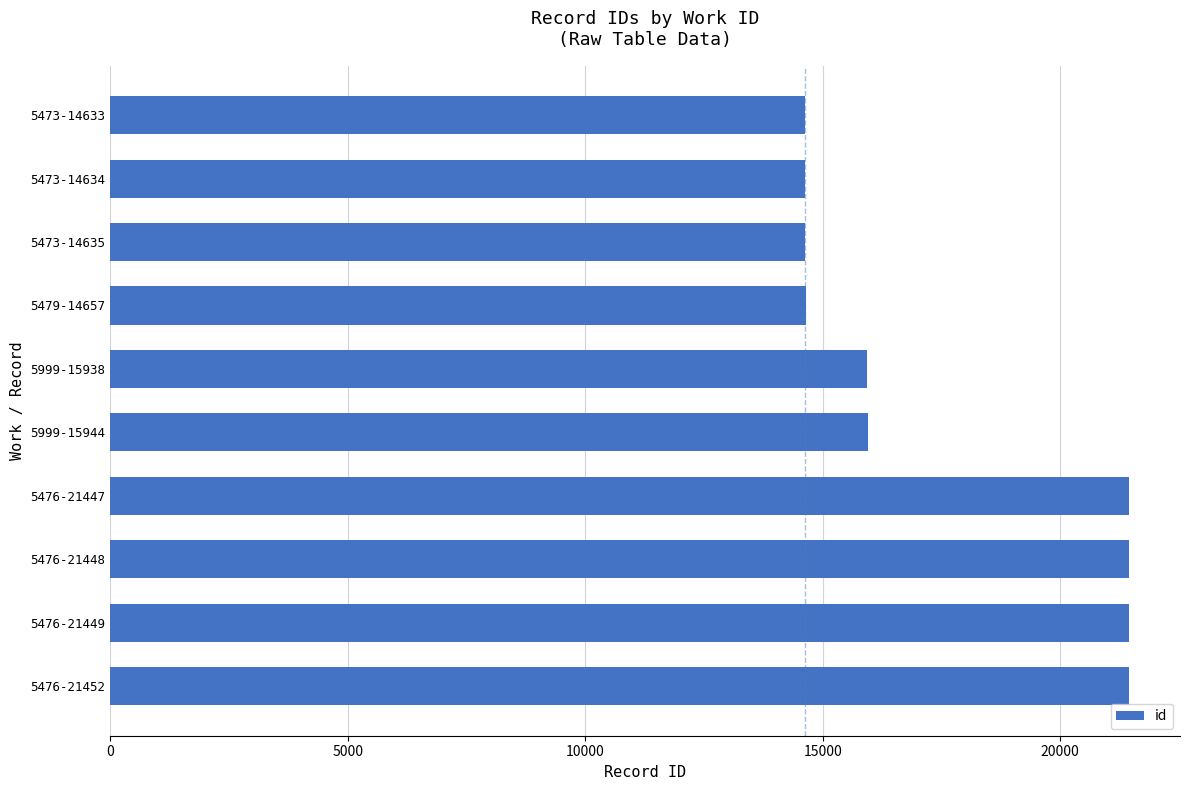

The value at 5999-15944 is 15944. True or false?

True